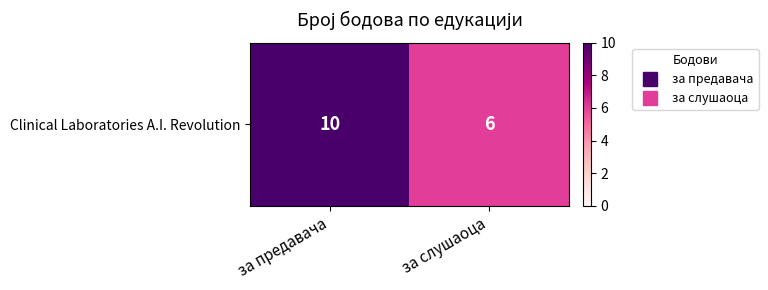

Reading left to right, transcribe all the data shown in this chart.

10	6